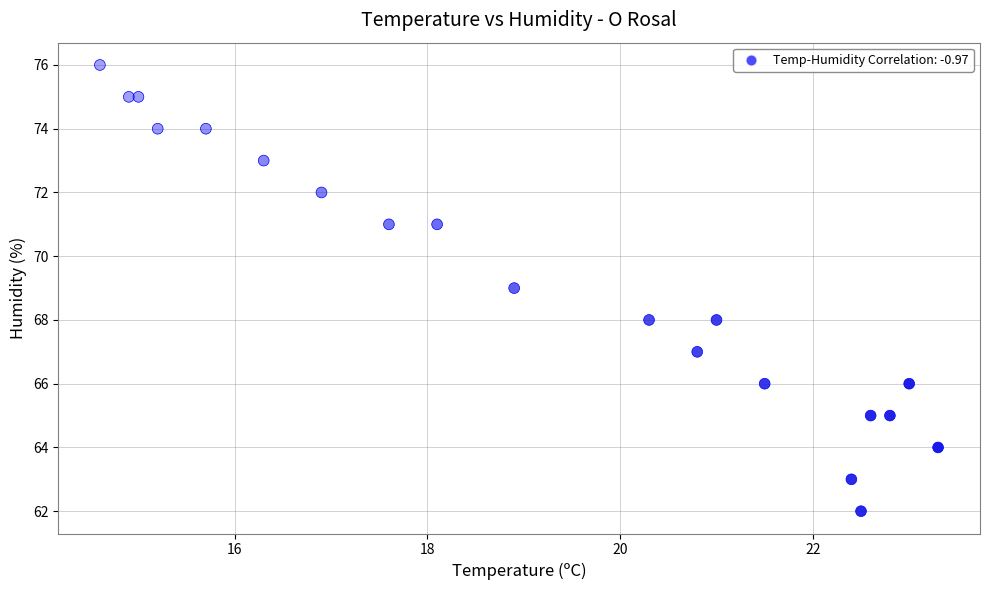

What is the range of Y values (max minus min)?

14